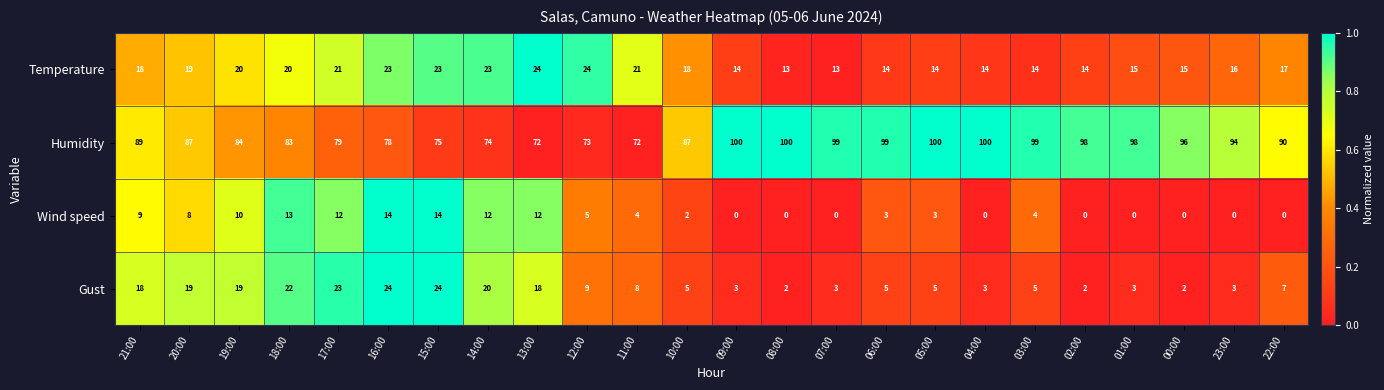

Which series has the widest spread of values?

Humidity